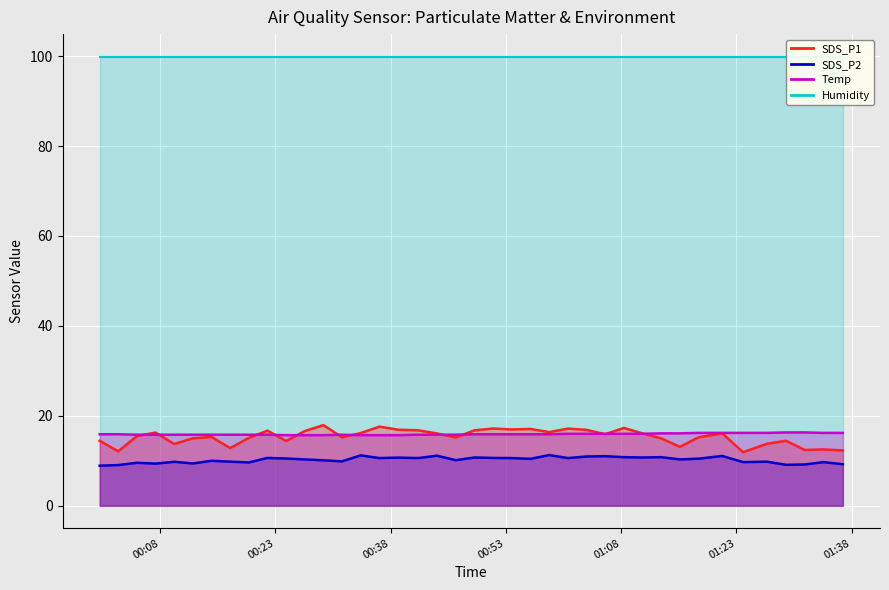

At how many categories does at least one series exceed 15?

40